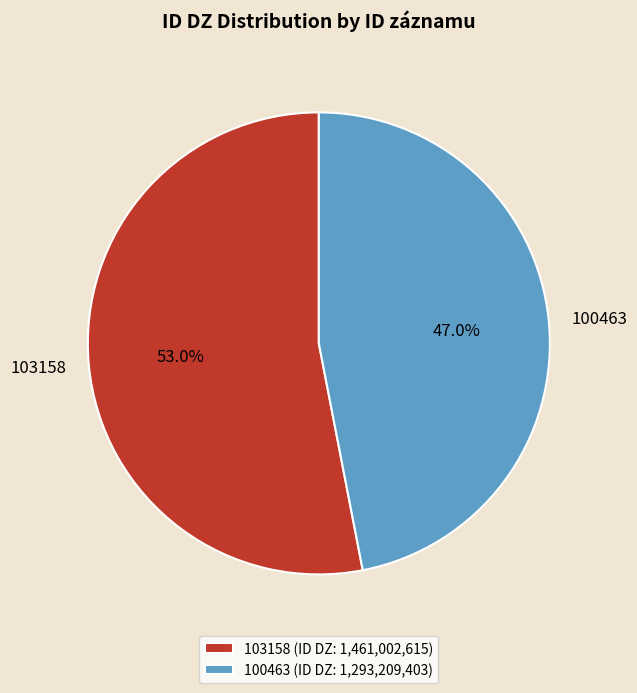

Which has a higher value, 100463 or 103158?

103158